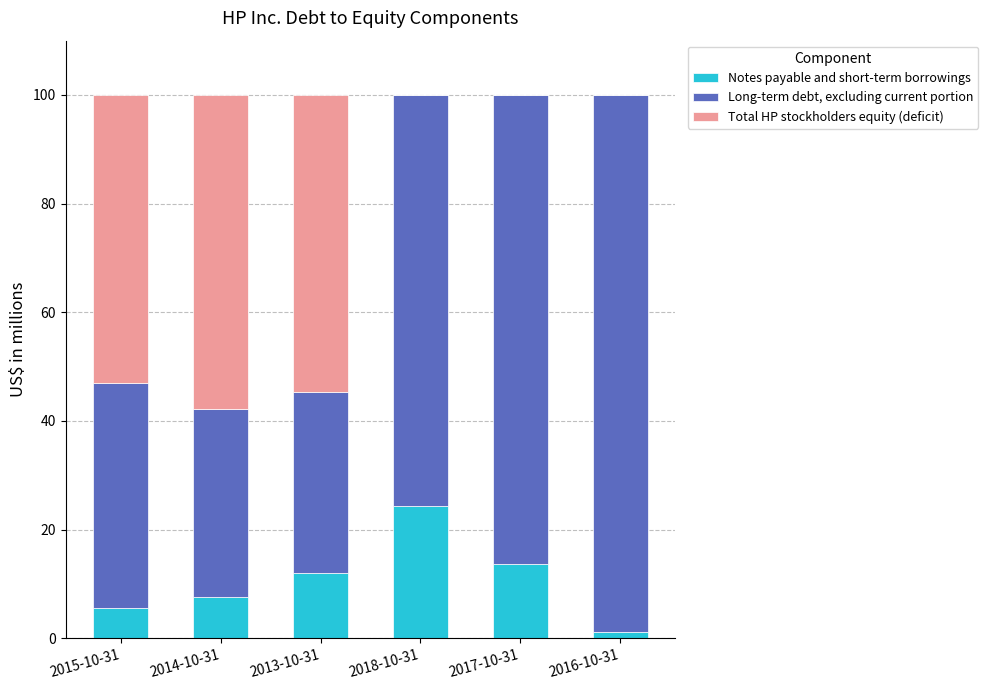

The value of Notes payable and short-term borrowings at 2014-10-31 is 7.5. True or false?

True